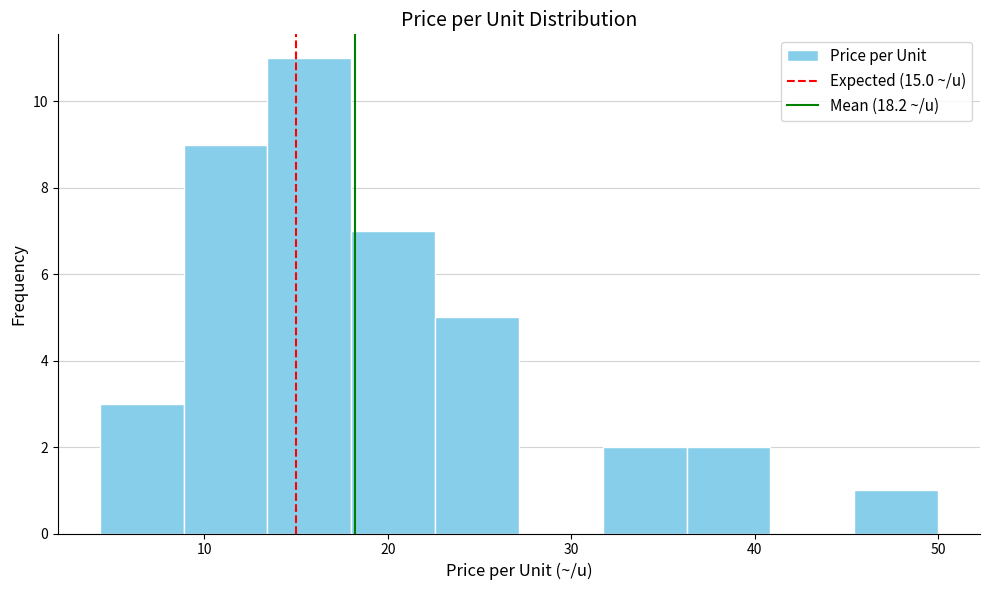

Which range on the x-axis has the tallest bar?

13 to 18